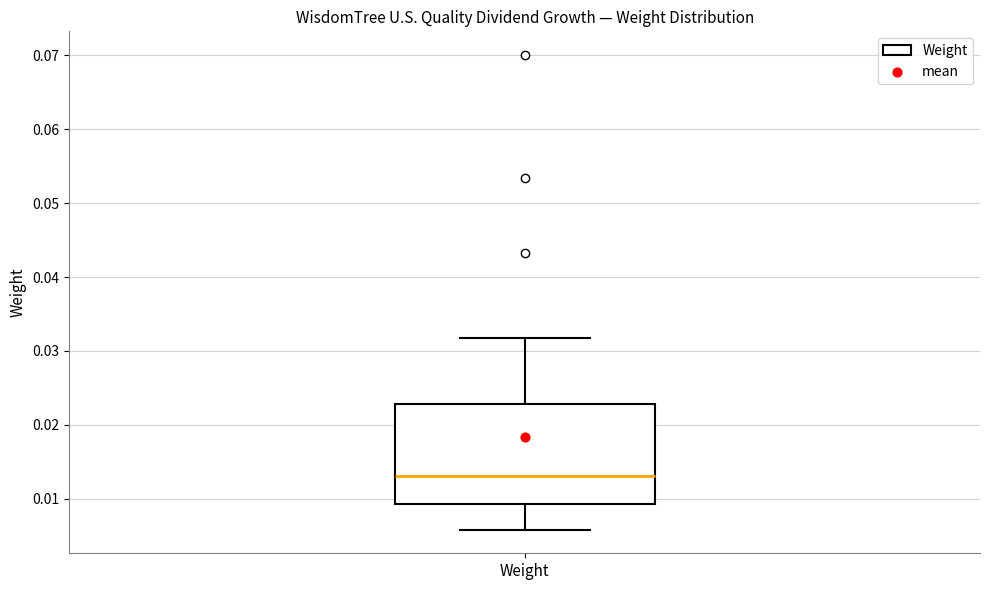

Where does the upper whisker of the box for Weight end on the y-axis? The values are not printed on the chart, so give them approximately, as read against the axis.

0.032